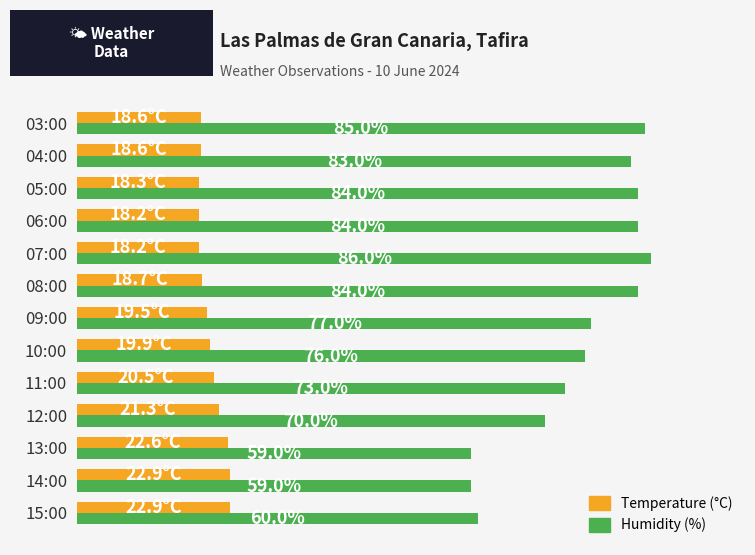

At which category does the chart reach its peak across all series?

07:00